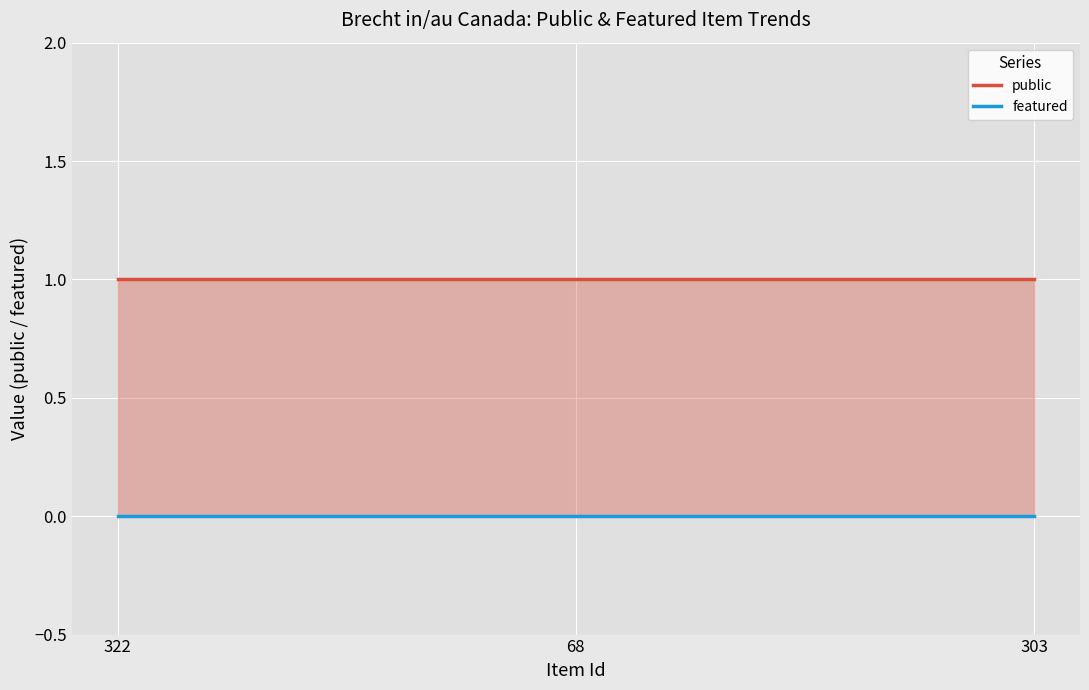

Rank the series by their average value, from lowest to highest.

featured, public